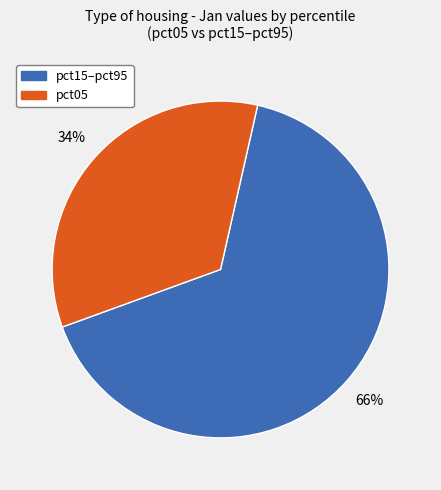

Is there a majority slice in this chart?

Yes